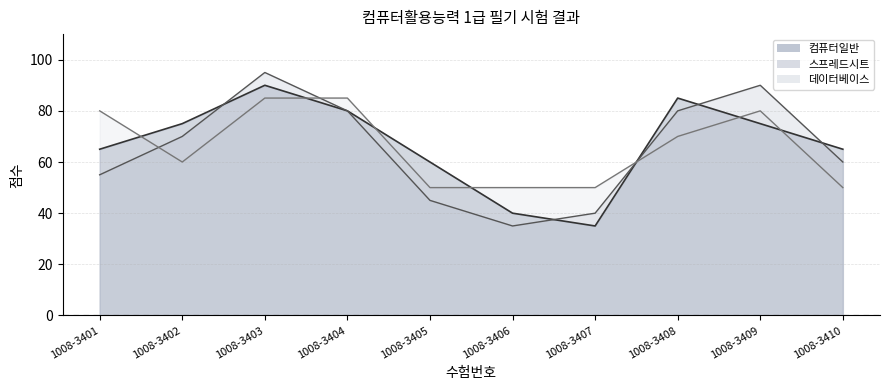

What is the difference between the maximum and second lowest values in the 스프레드시트 series?

55